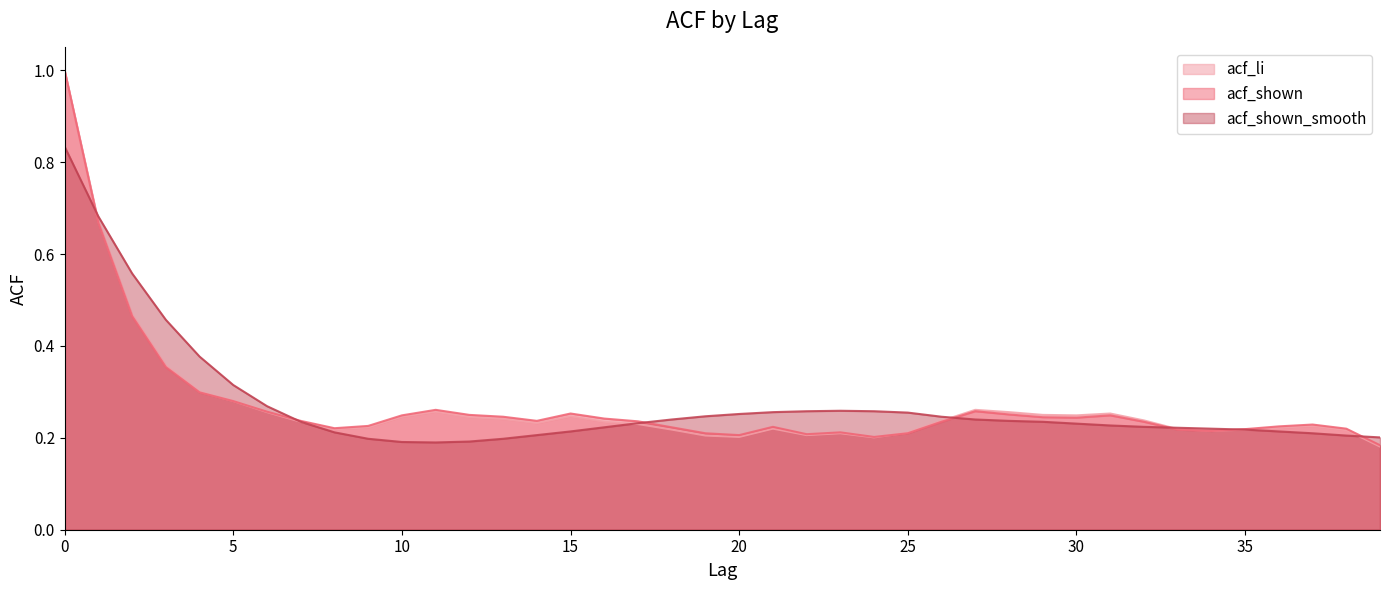

What is the value of the acf_shown_smooth point at the 36th from the left?

0.2